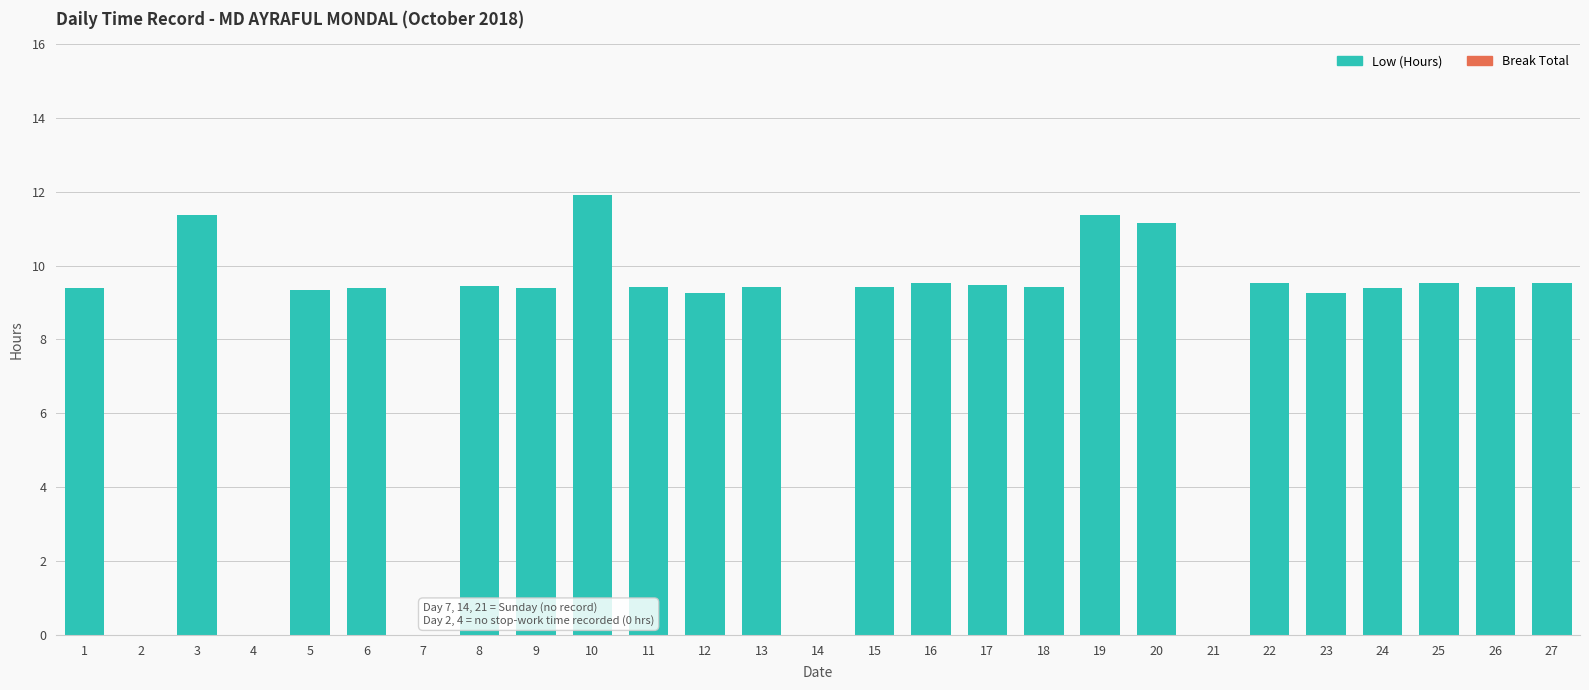

The value at 25 is 14.8. True or false?

False